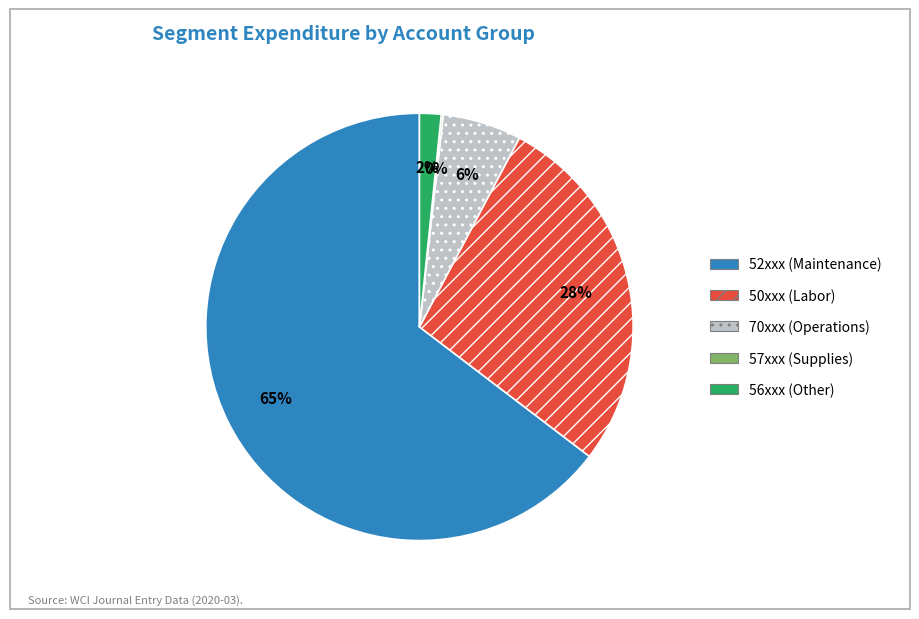

Combined, do 50xxx (Labor) and 70xxx (Operations) account for over 50%?

No